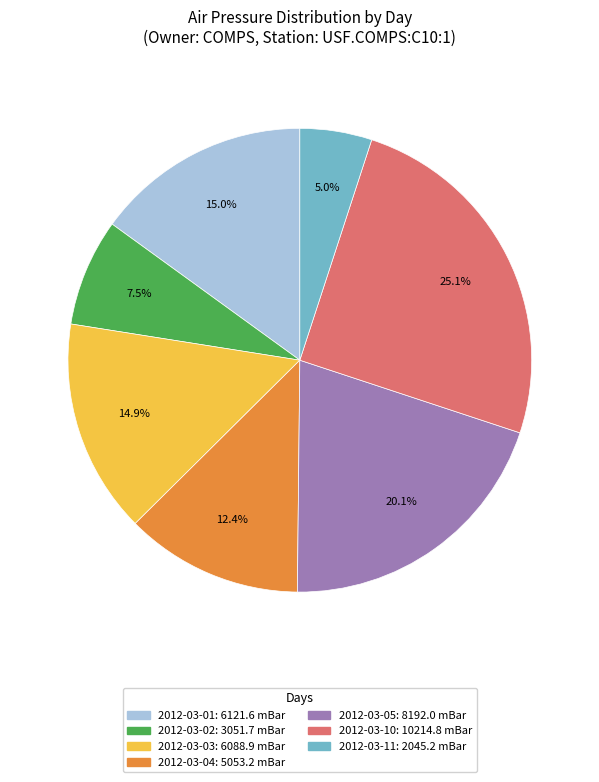

To the nearest percent, what is the average slice percentage?

14%